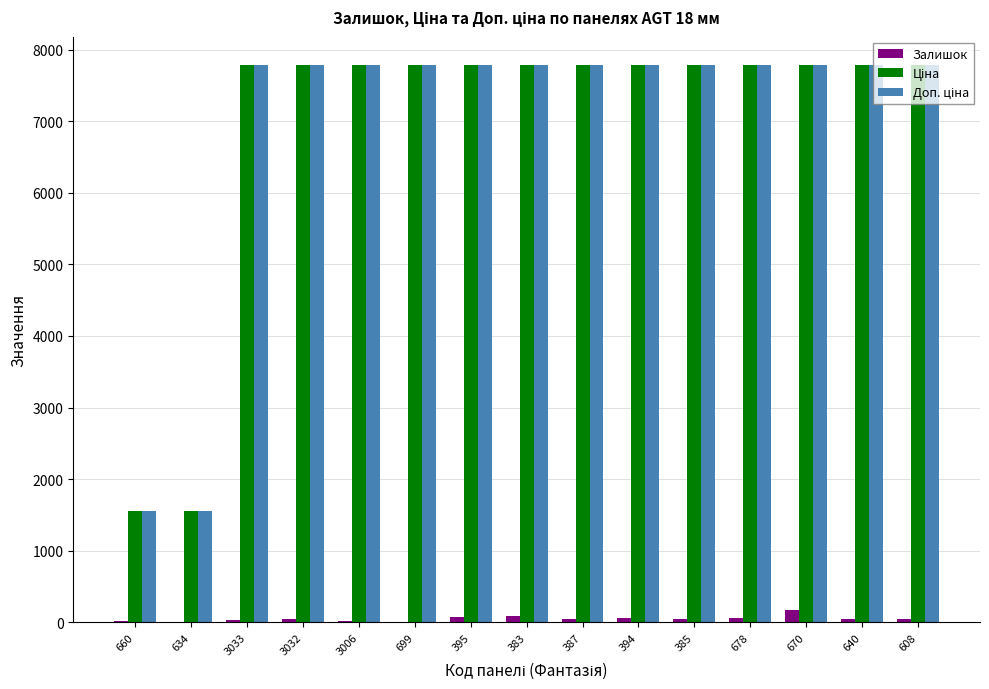

Is it true that Залишок equals 50.0 at 608?

True